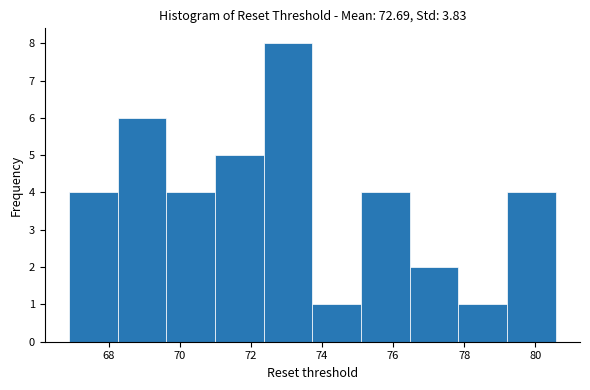

Reading left to right, transcribe this chart: for each bar, give the range it covers on the x-axis and its height. Neither the bar edges nor the heights are printed on the chart, so give them approximately, as read against the axes.

66.8 to 68.2: 4
68.2 to 69.6: 6
69.6 to 71.0: 4
71.0 to 72.4: 5
72.4 to 73.8: 8
73.8 to 75.0: 1
75.0 to 76.4: 4
76.4 to 77.8: 2
77.8 to 79.2: 1
79.2 to 80.6: 4